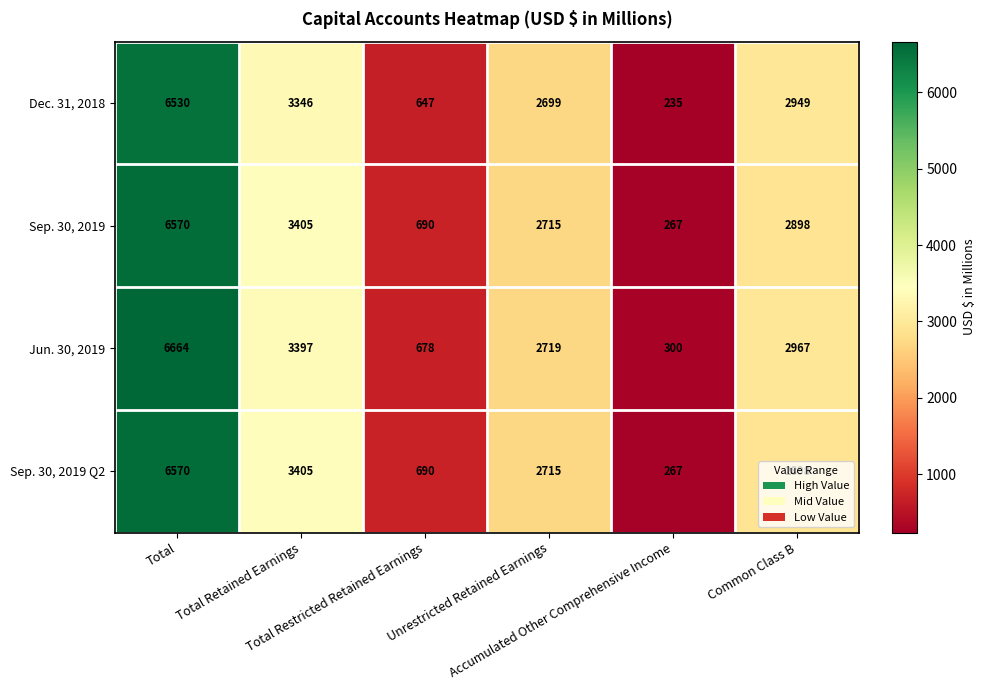

Which series has the largest total across all categories?

Jun. 30, 2019